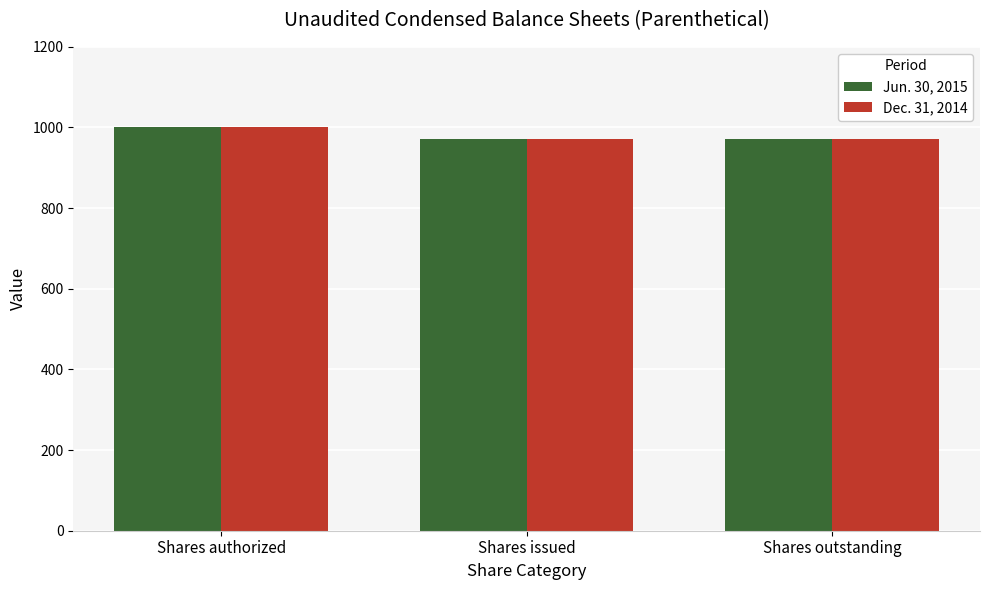

The Dec. 31, 2014 series shows 971.6 at Shares issued. True or false?

True